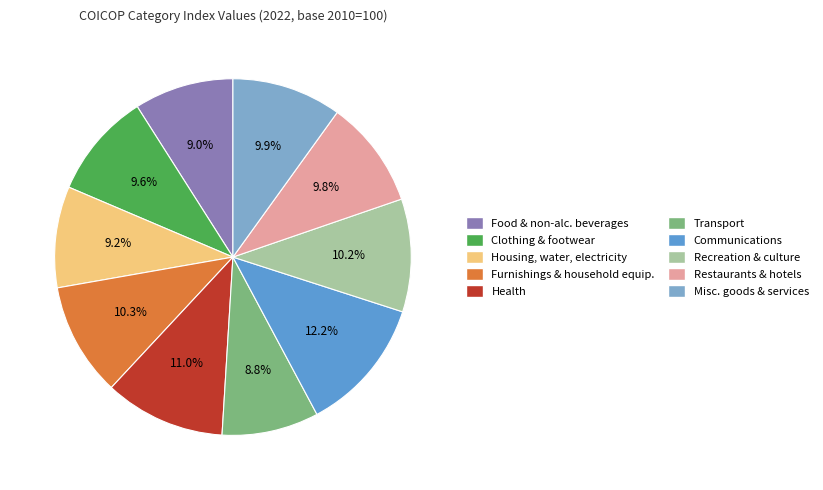

Does any single category account for the majority?

No